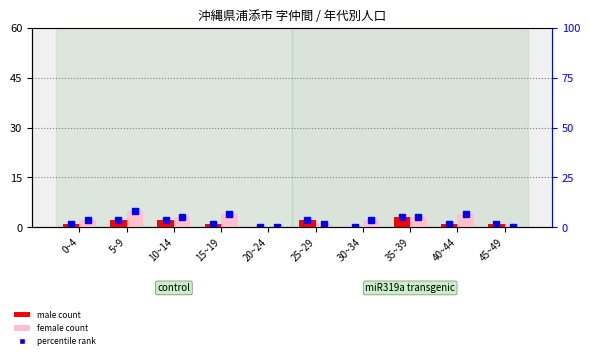

How many female (count) values are between 1 and 4?

7